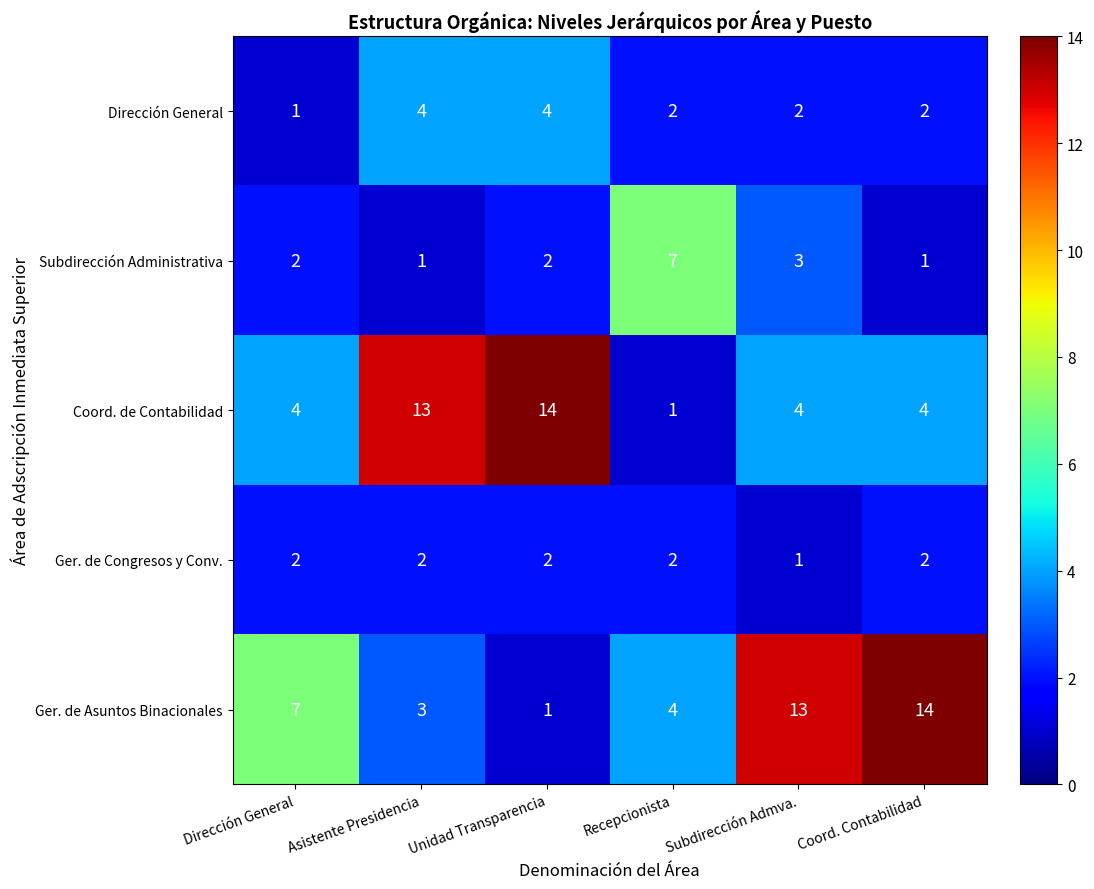

At Asistente Presidencia, list the series in order from smallest to largest.

Subdirección Administrativa, Ger. de Congresos y Conv., Ger. de Asuntos Binacionales, Dirección General, Coord. de Contabilidad